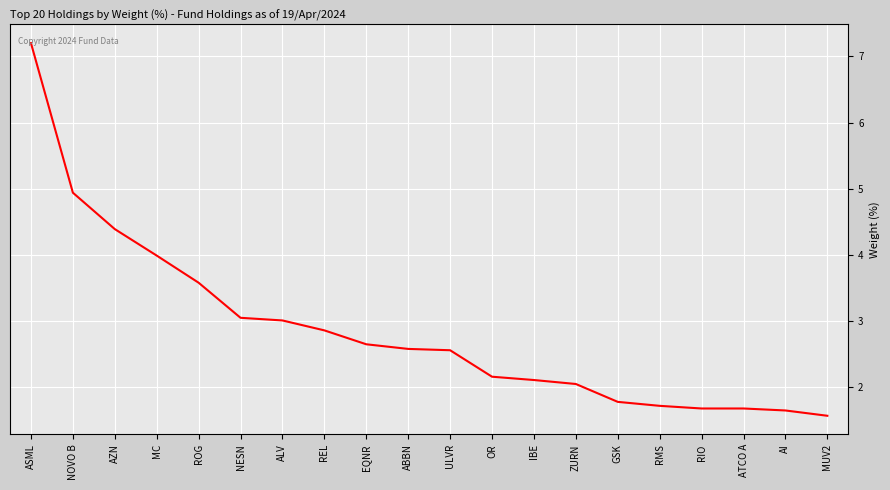

What is the smallest value displayed?

1.6